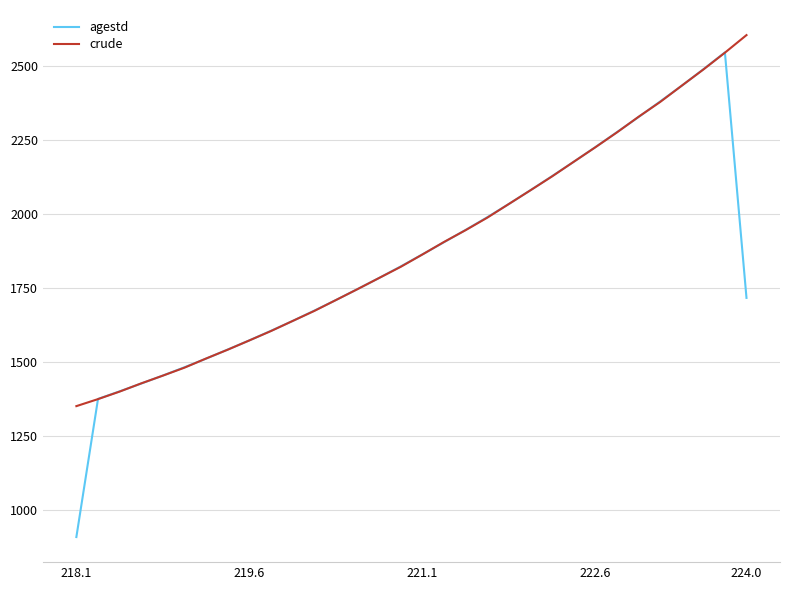

Which series has the largest range (max minus min)?

agestd